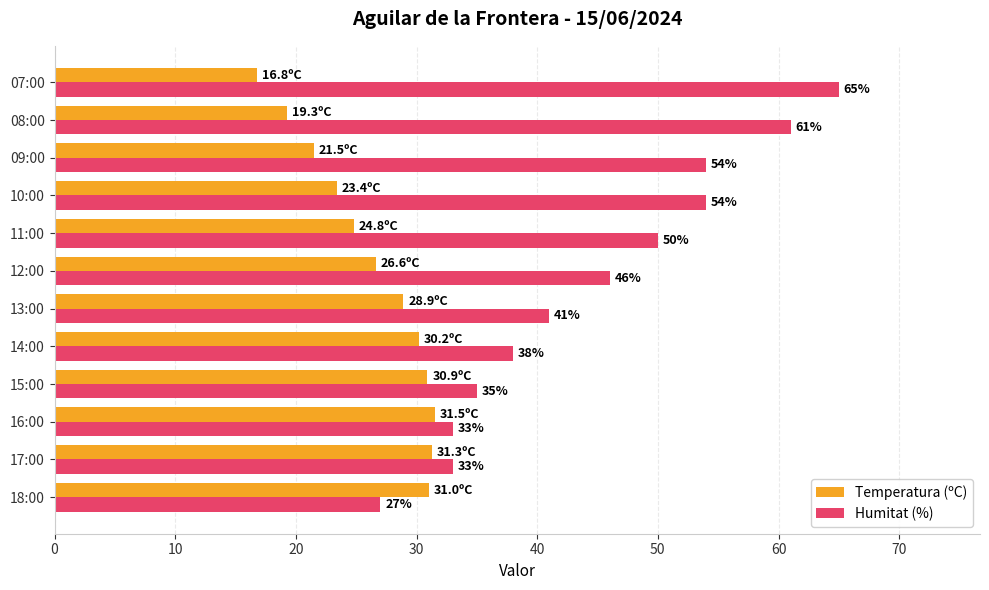

How many series are shown in this chart?

2